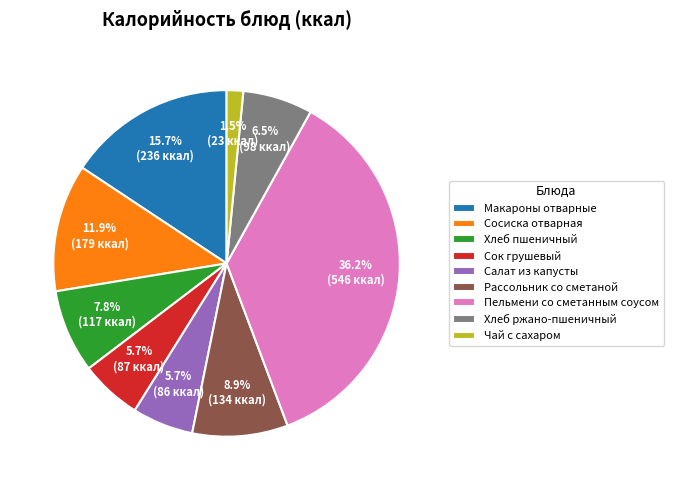

What percentage is NOT represented by Сосиска отварная?

88.1%